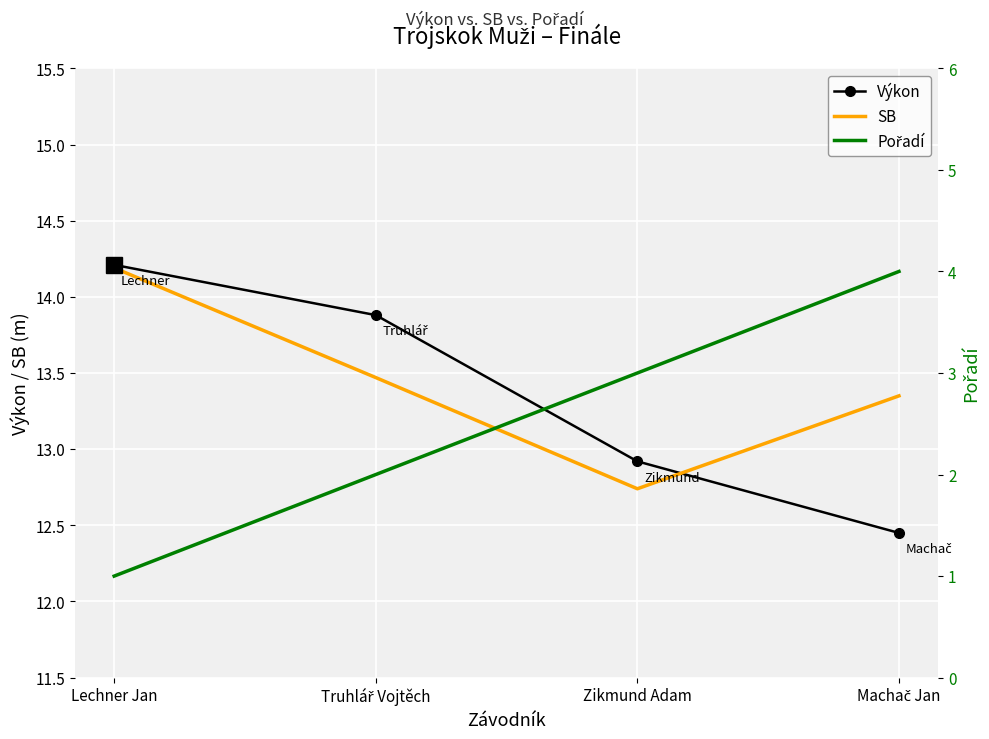

Reading right to left, transcribe all the data shown in this chart.

Výkon: Machač Jan=12.4	Zikmund Adam=12.9	Truhlář Vojtěch=13.9	Lechner Jan=14.2
SB: Machač Jan=13.3	Zikmund Adam=12.7	Truhlář Vojtěch=13.5	Lechner Jan=14.2
Pořadí: Machač Jan=4.0	Zikmund Adam=3.0	Truhlář Vojtěch=2.0	Lechner Jan=1.0